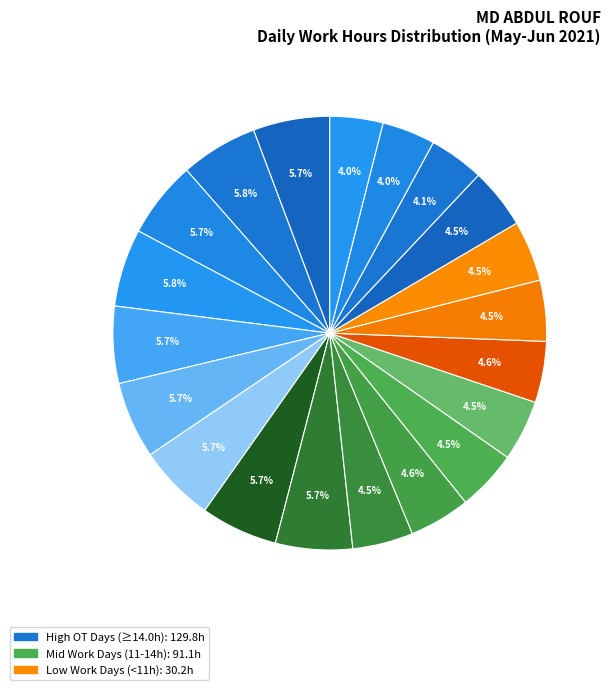

Count the number of slices in the pie.

20